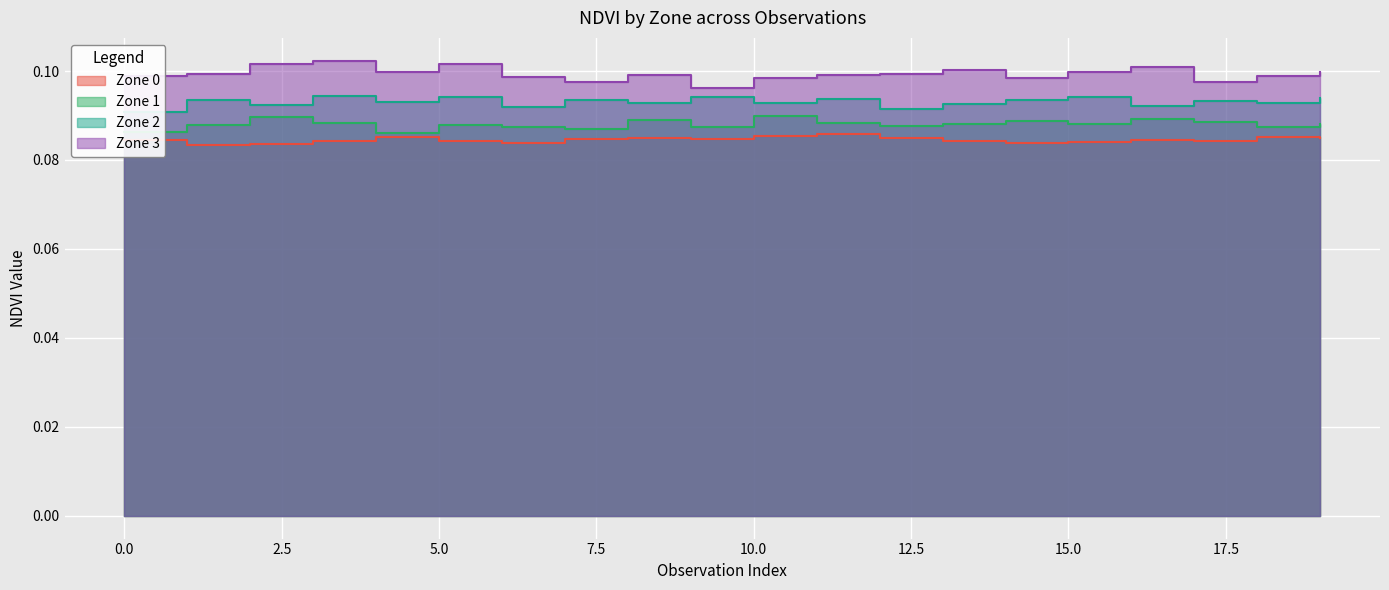

Which series has the largest total across all categories?

Zone 3